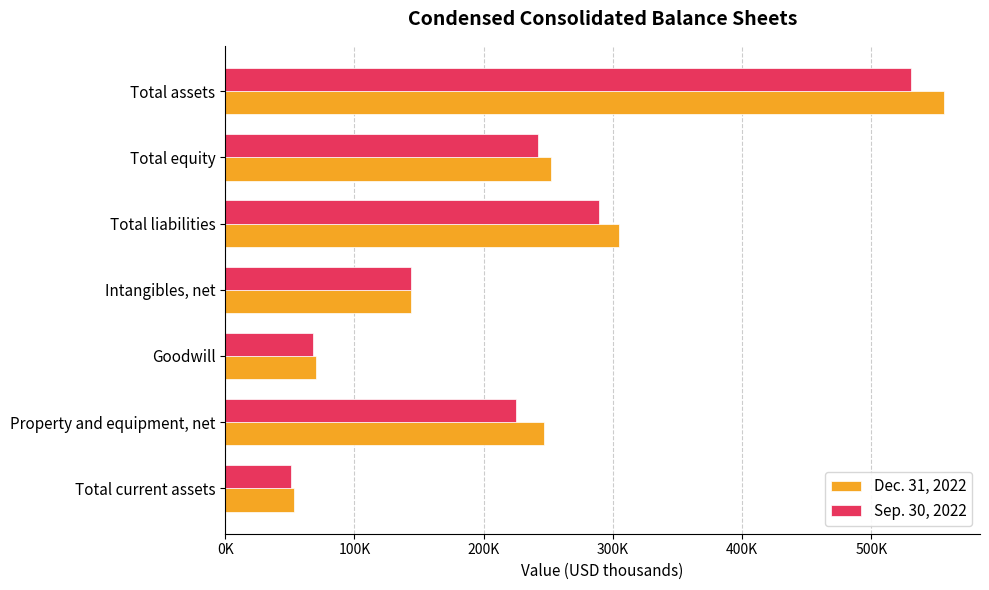

What is the highest value of the Dec. 31, 2022 series?

556158